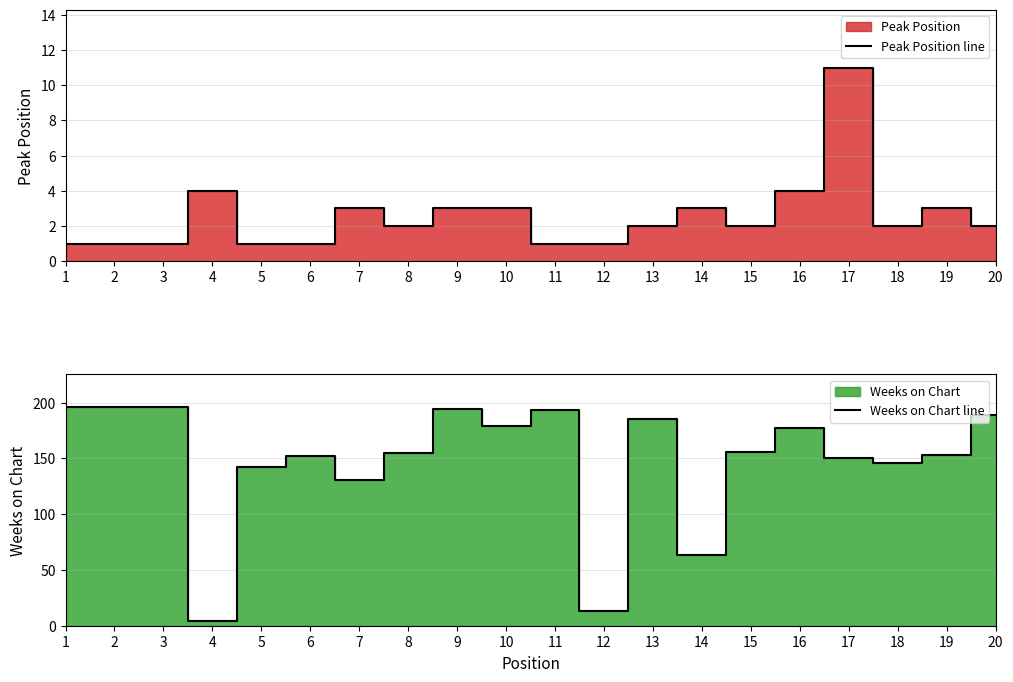

Is it true that Weeks on Chart line equals 215 at 18?

False